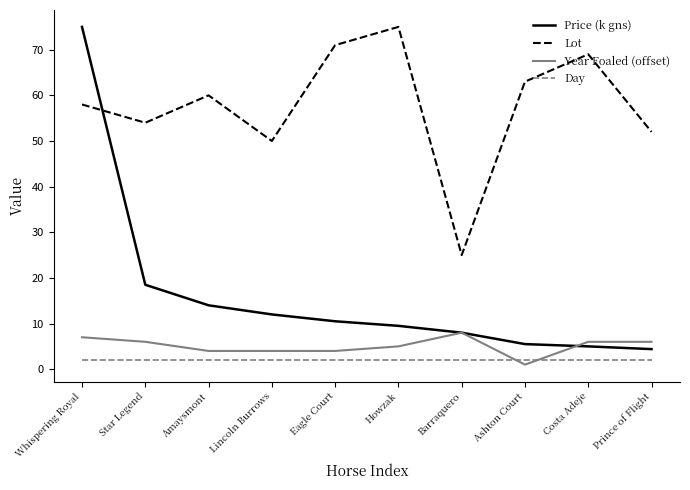

True or false: Price (k gns) and Day cross at least once.

False